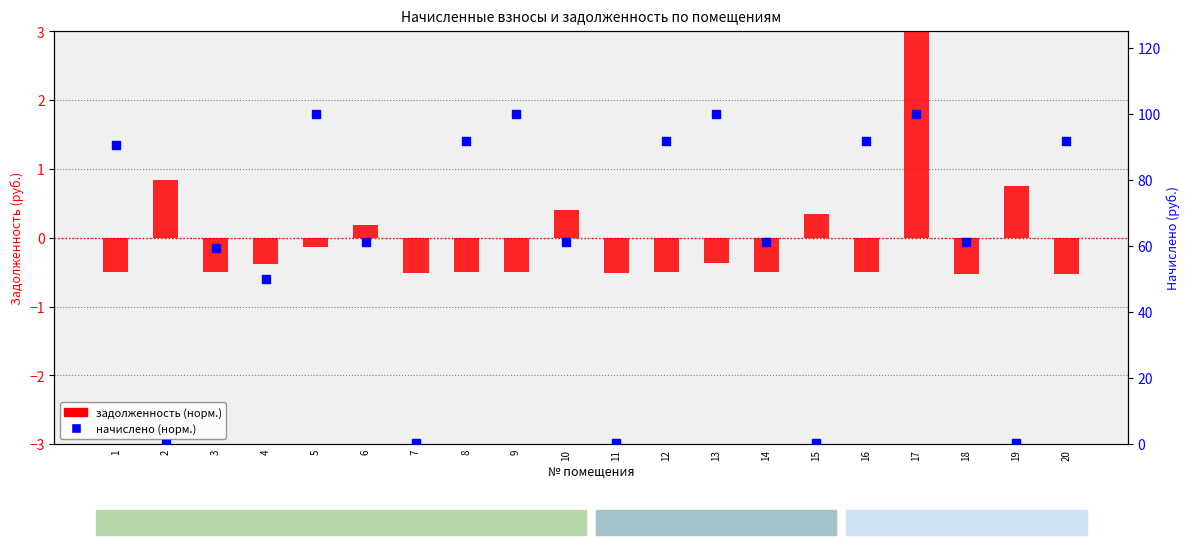

Which series has the largest total across all categories?

начислено (норм.)